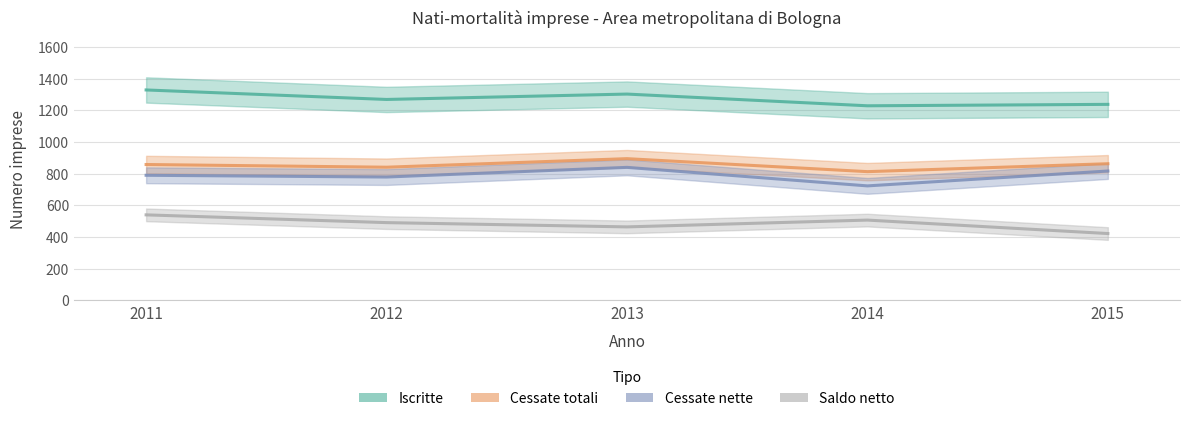

Count the number of data series in this chart.

4